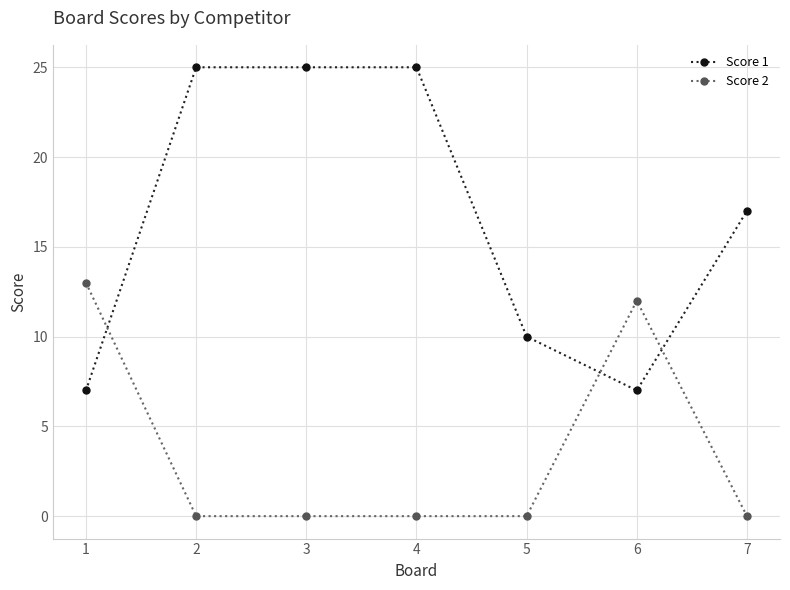

Where is Score 1 nearest to the value 16?

7